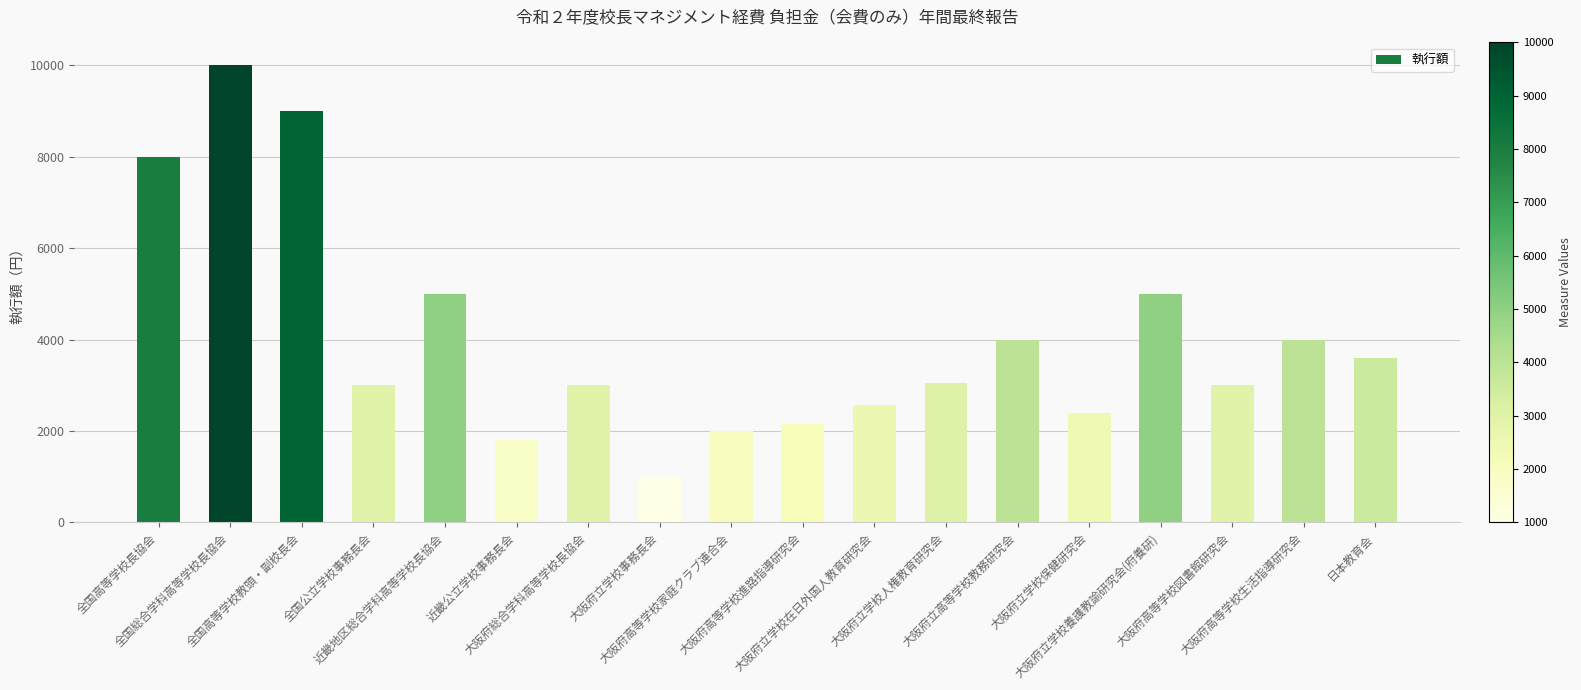

Is it true that the value at 大阪府高等学校進路指導研究会 is 2150?

True